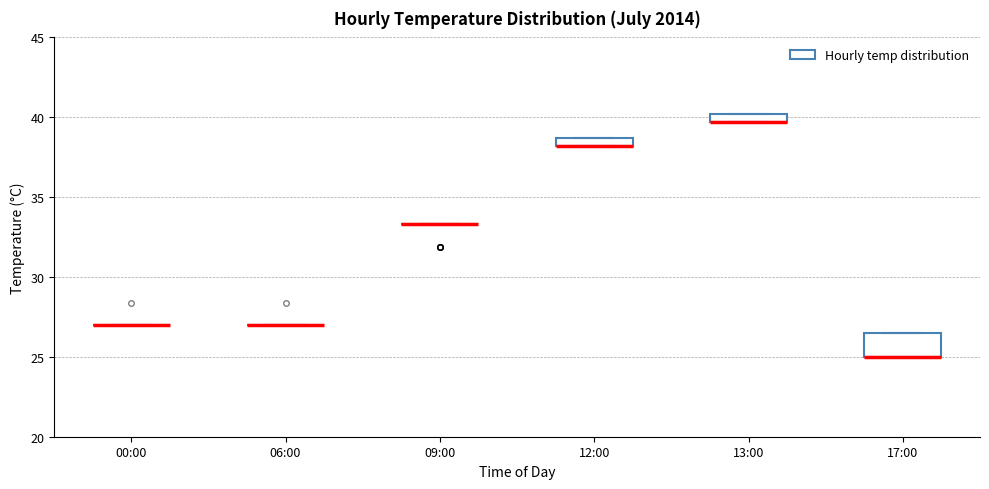

Comparing the boxes themselves (not the whiskers), which one is the tallest?

17:00